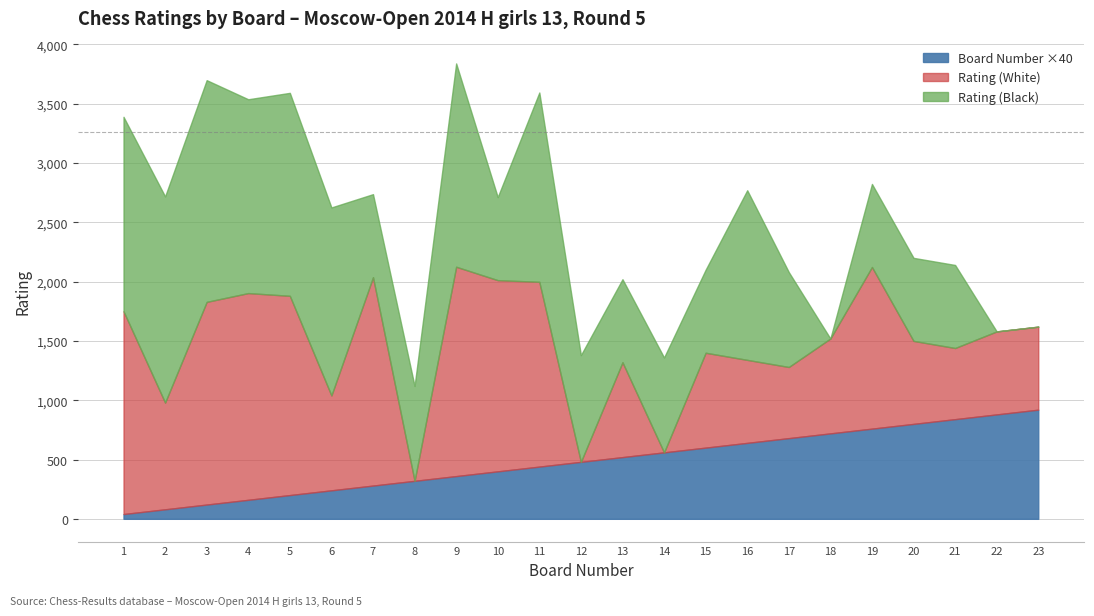

True or false: Rating (Black) has more than 1 interior local peaks.

True